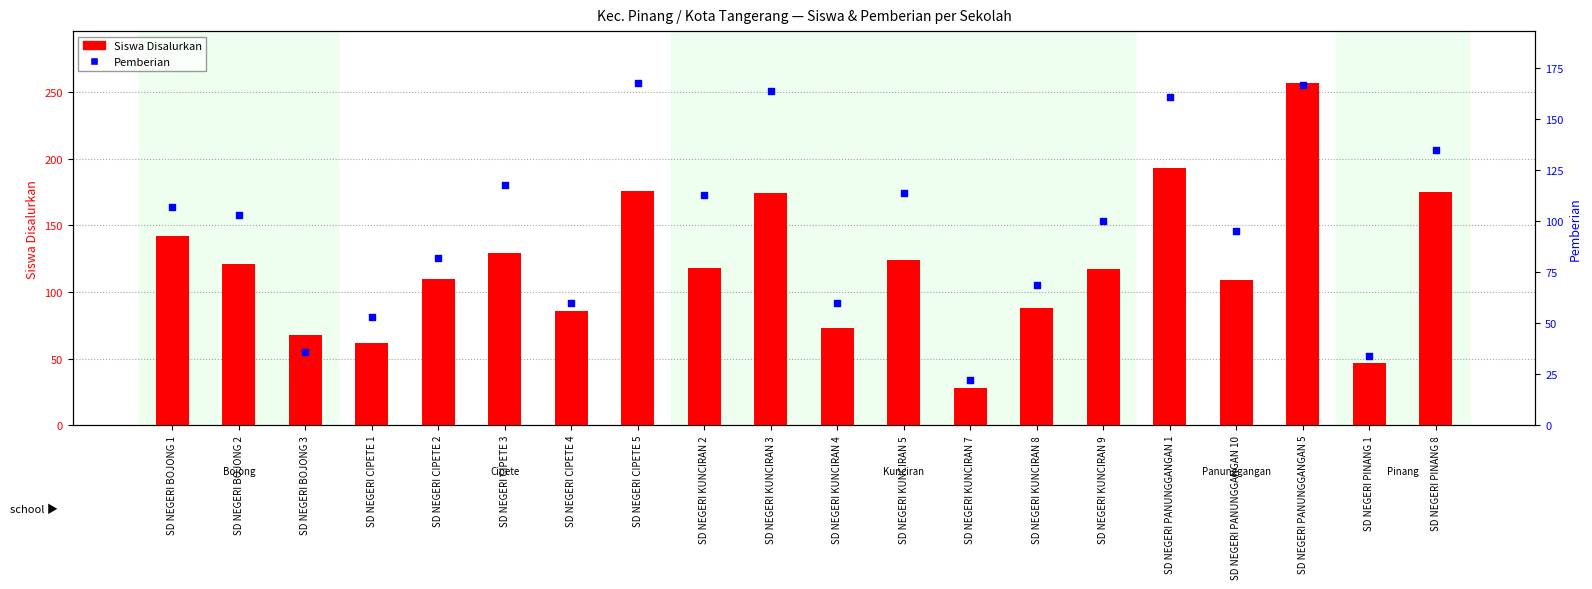

At which category is the sum across all series the highest?

SD NEGERI PANUNGGANGAN 5